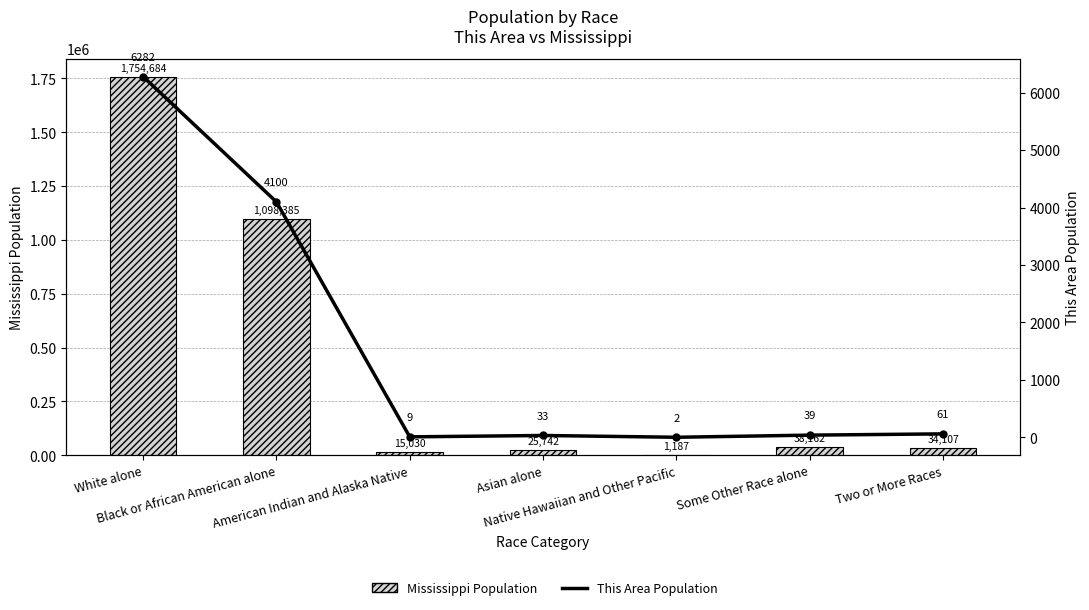

Is it true that Mississippi Population equals 1187 at Native Hawaiian and Other Pacific?

True